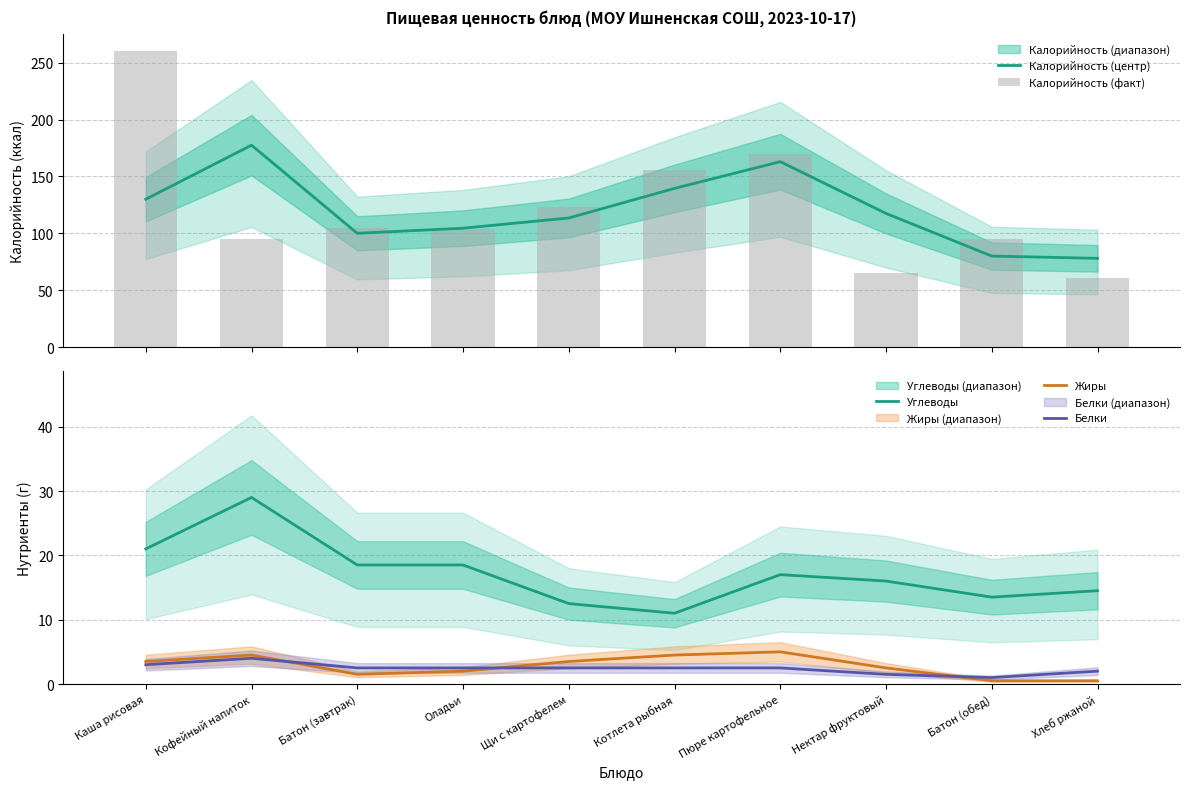

Are the bars horizontal?

No